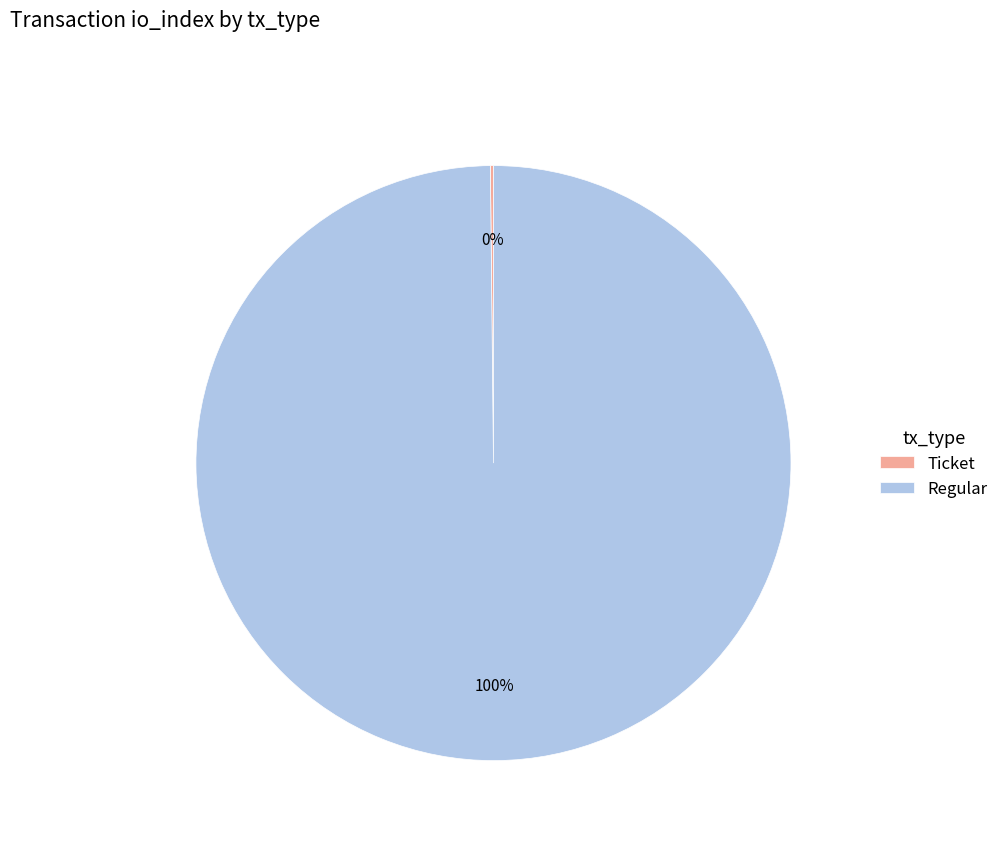

What is the largest slice in the pie chart?

Regular